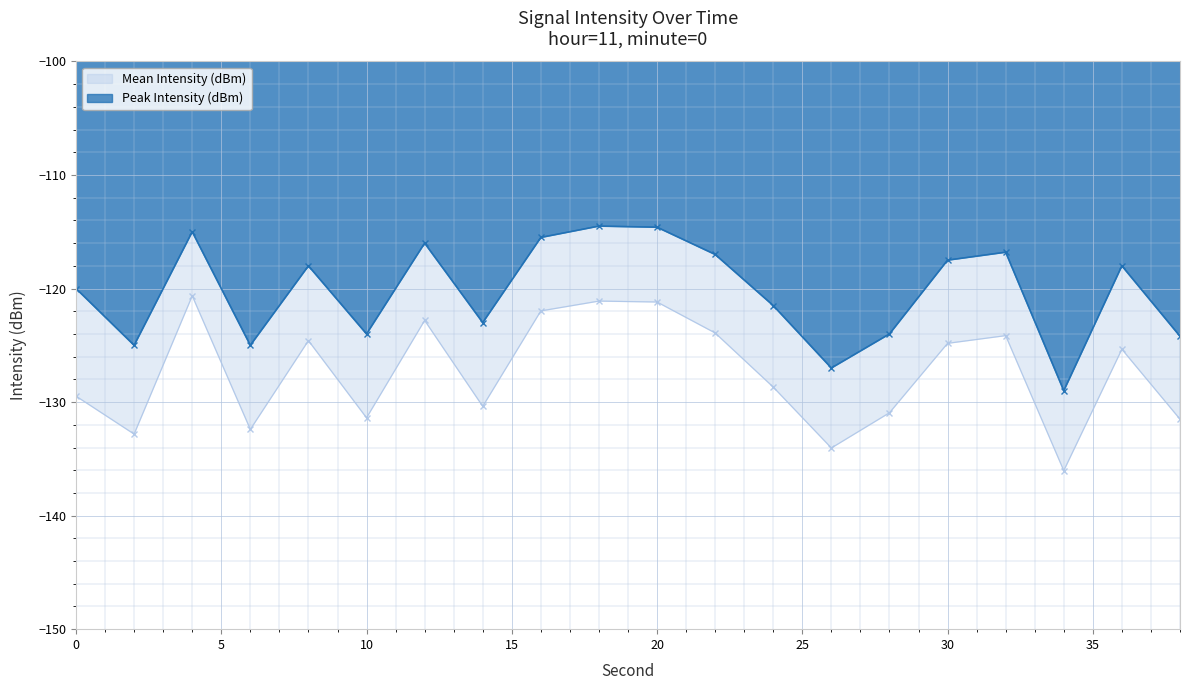

True or false: Mean Intensity (dBm) and Peak Intensity (dBm) intersect in this chart.

False